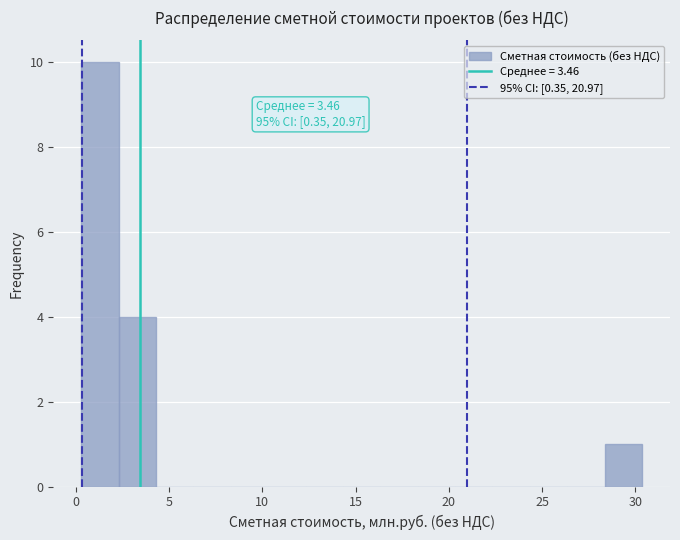

Which range on the x-axis has the tallest bar?

0.5 to 2.5